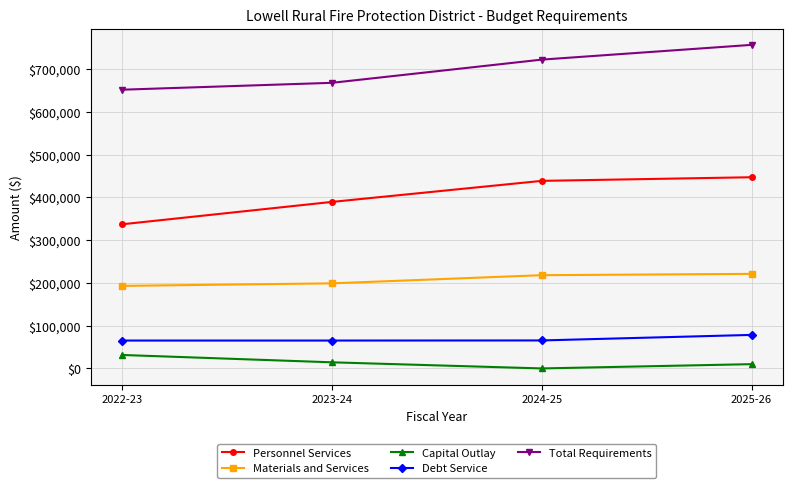

At which label does Debt Service reach its peak?

2025-26